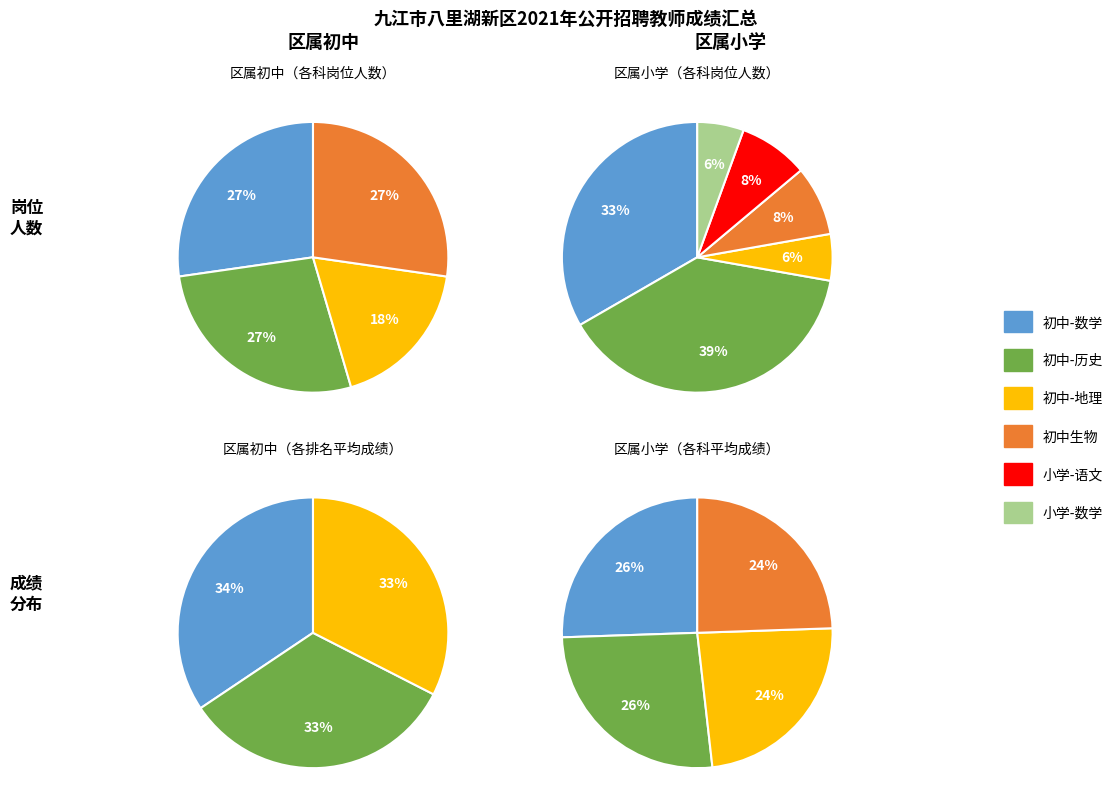

What is the total percentage of 初中-数学 and 初中生物?

54.5%